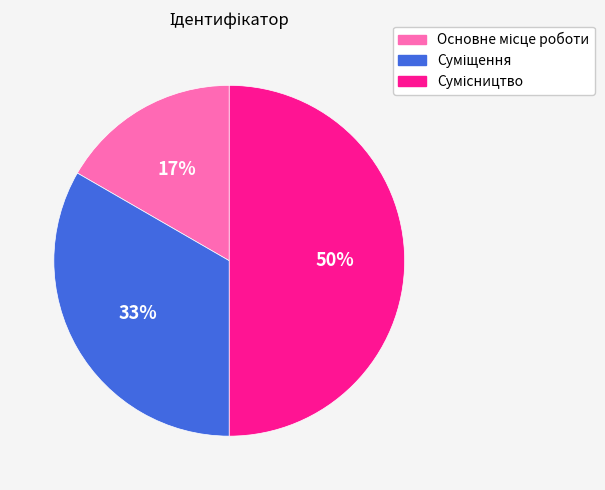

To the nearest percent, what is the average slice percentage?

33%